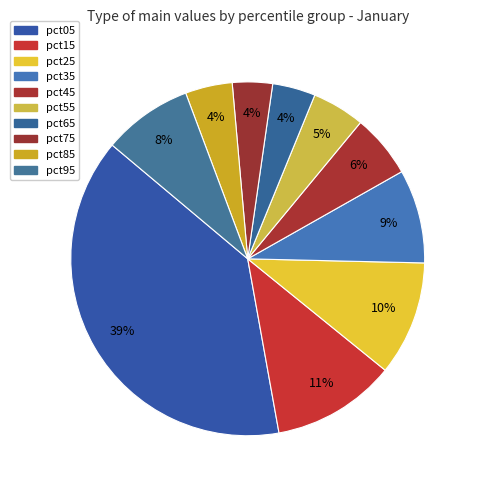

Count the number of slices in the pie.

10